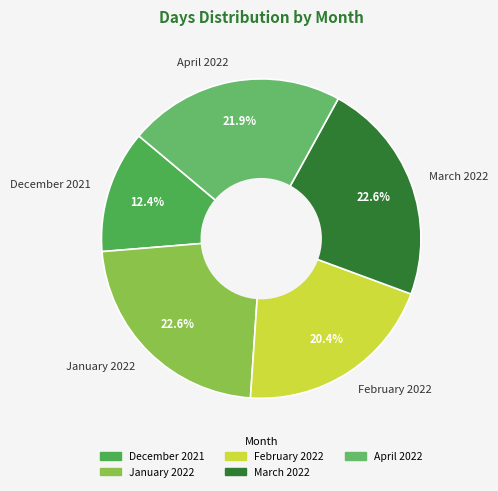

Between December 2021 and March 2022, which is larger?

March 2022